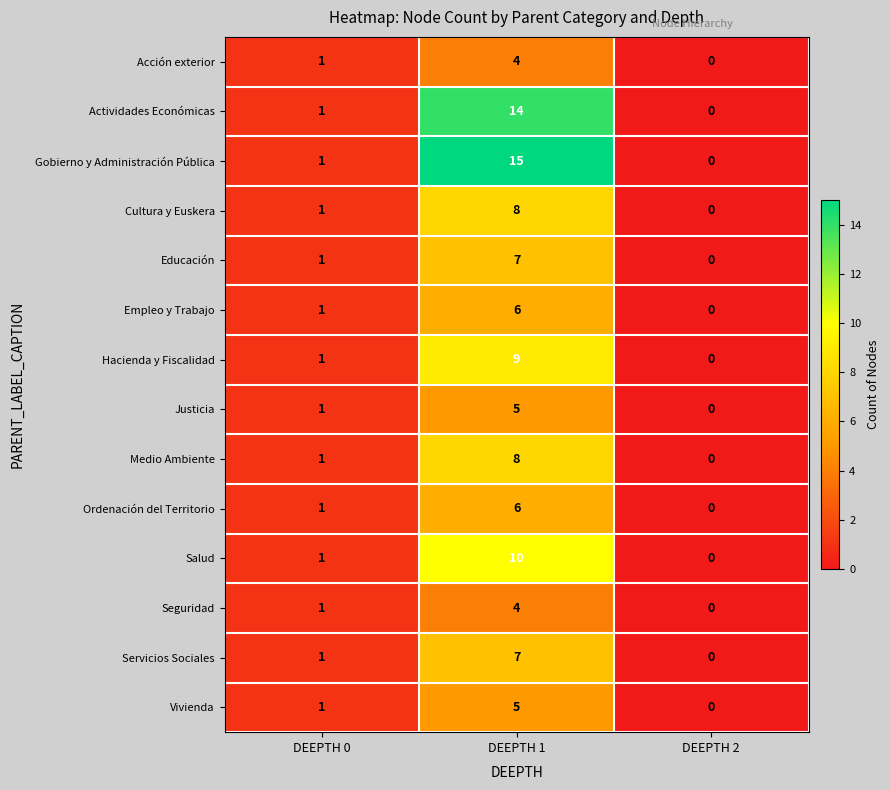

True or false: Cultura y Euskera has a value of 1 at DEEPTH 0.

True